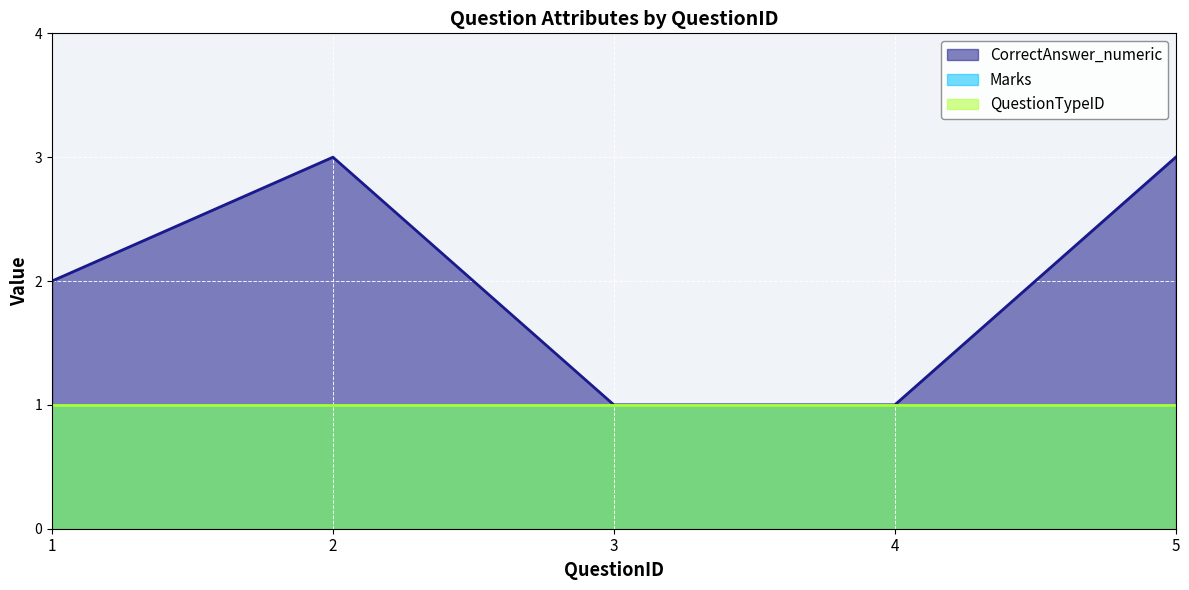

How many data points in CorrectAnswer_numeric are less than 2?

2